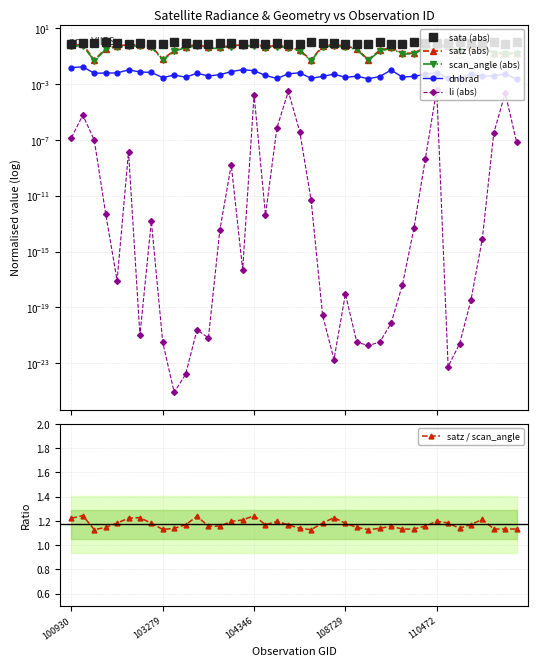

At how many categories does at least one series exceed 0?

40